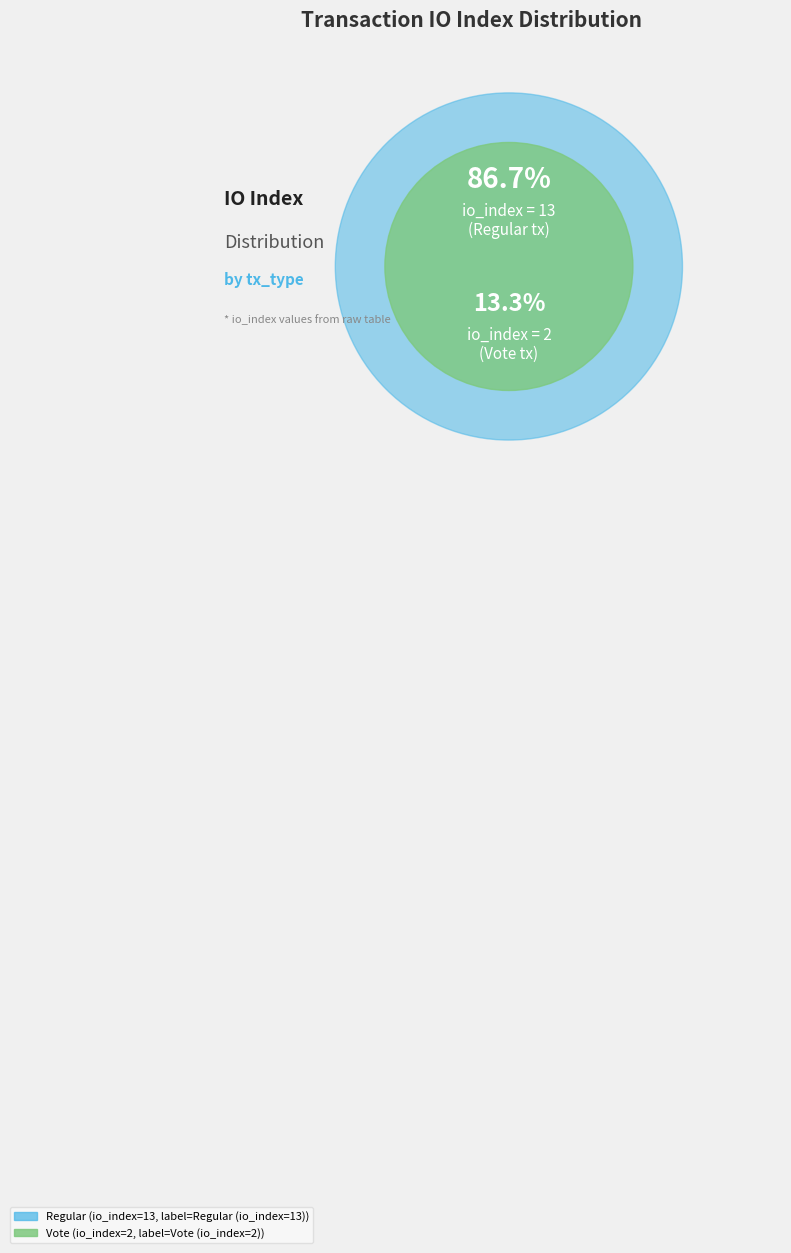

Which category has the biggest portion of the pie?

Regular (io_index=13)